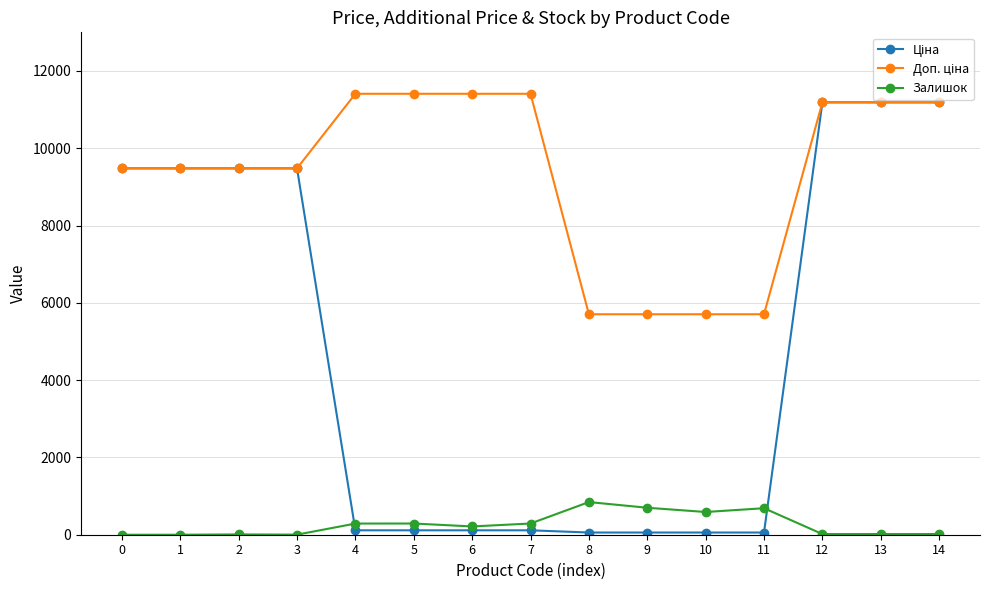

What is the greatest value displayed?

11410.0